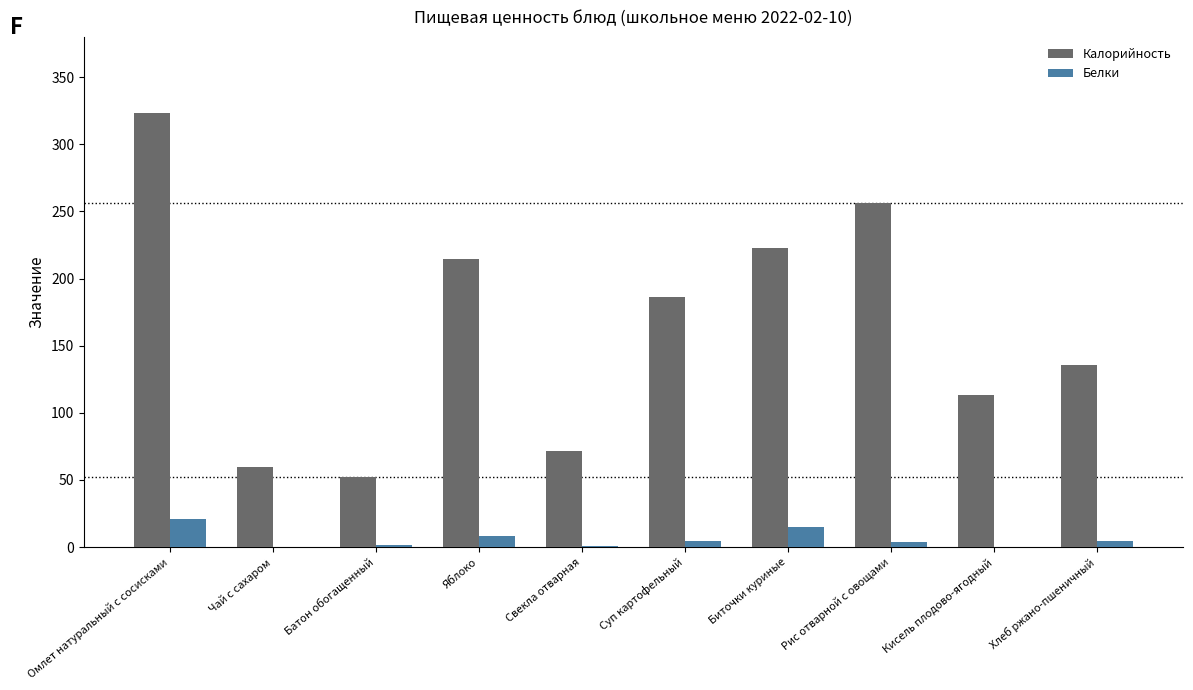

What is the maximum value shown in the chart?

323.0